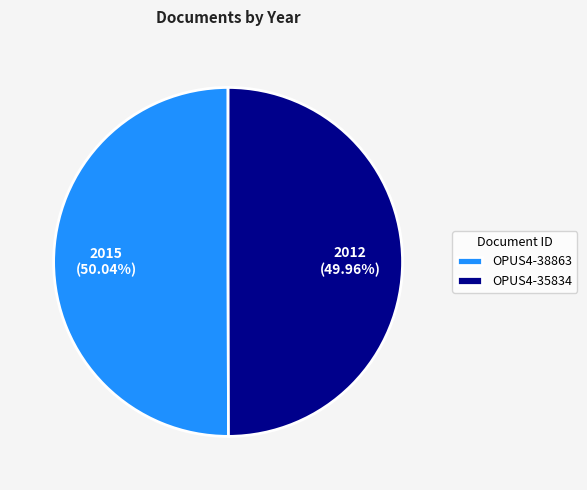

Do OPUS4-38863 and OPUS4-35834 together represent more than half of the pie?

Yes